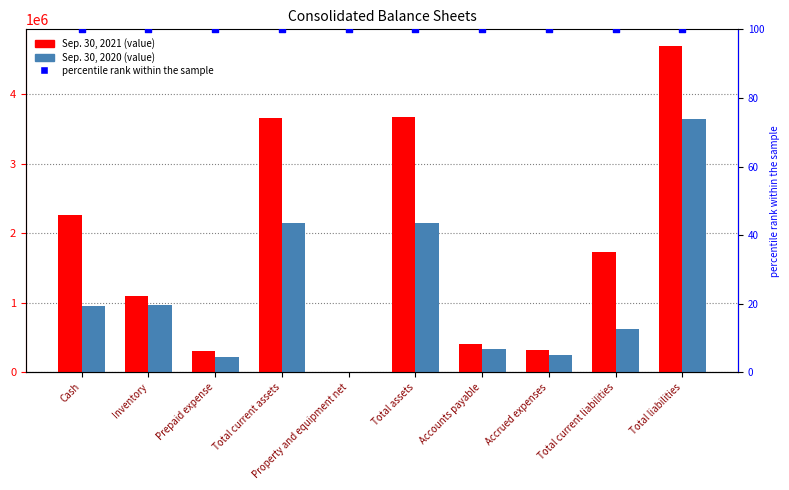

At which category is the sum across all series the highest?

Total liabilities